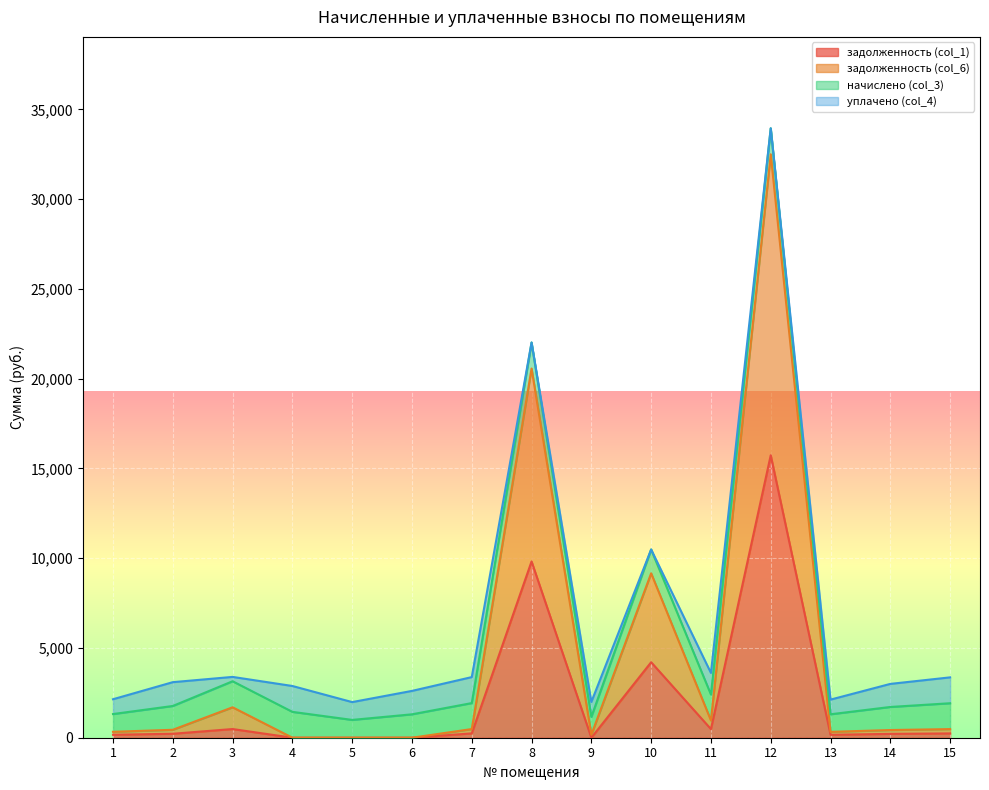

At which category is the sum across all series the highest?

12